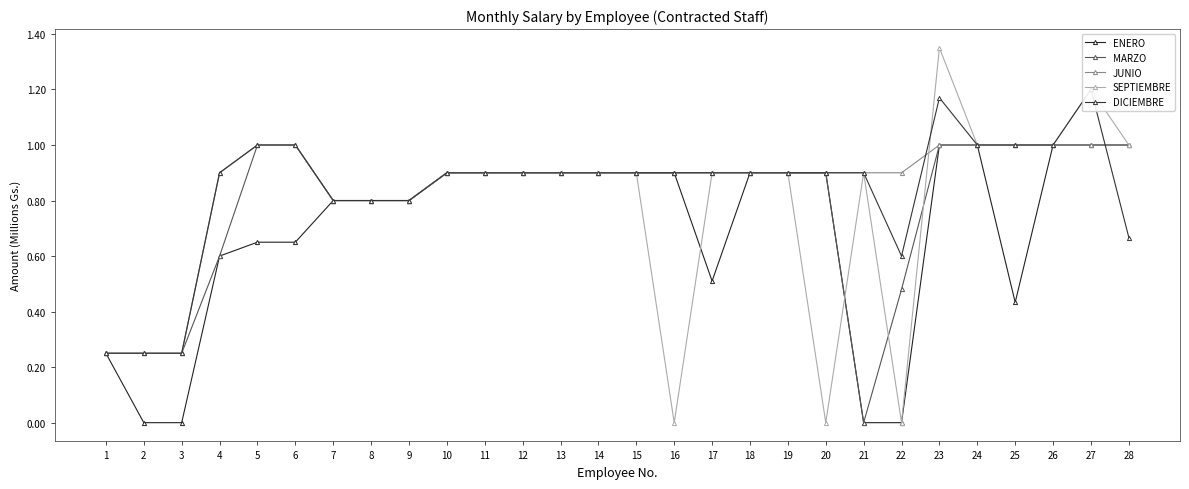

True or false: ENERO and JUNIO intersect in this chart.

False